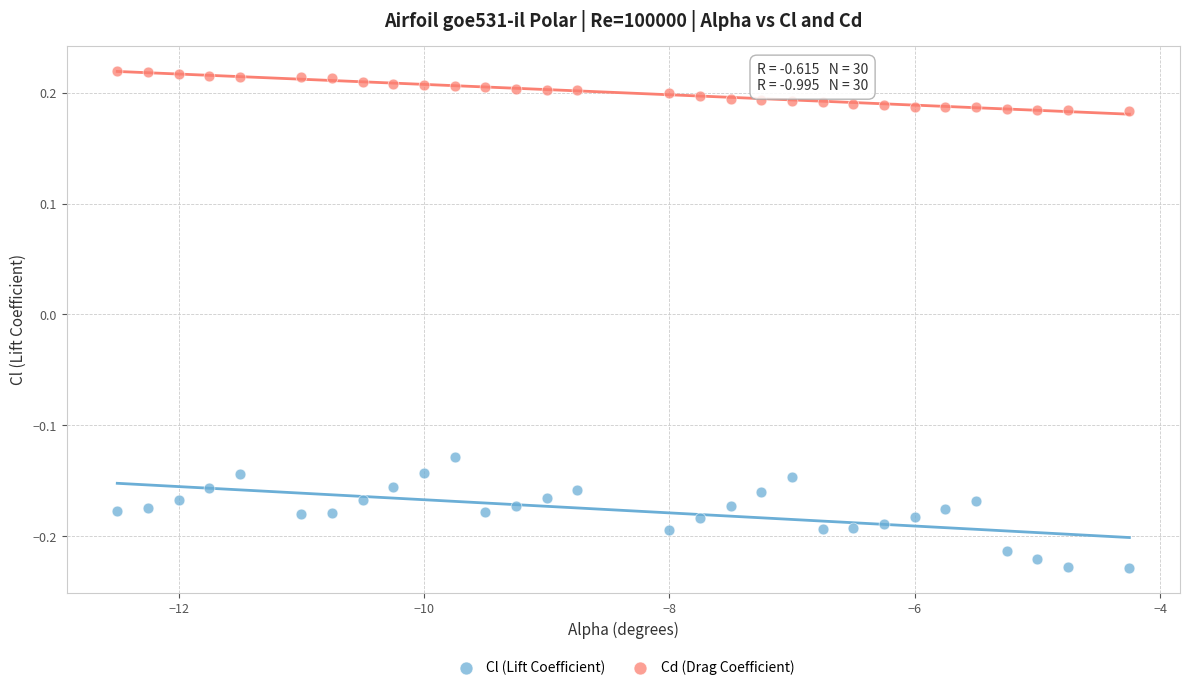

Which series has the largest Y range (max minus min)?

Cl (Lift Coefficient)